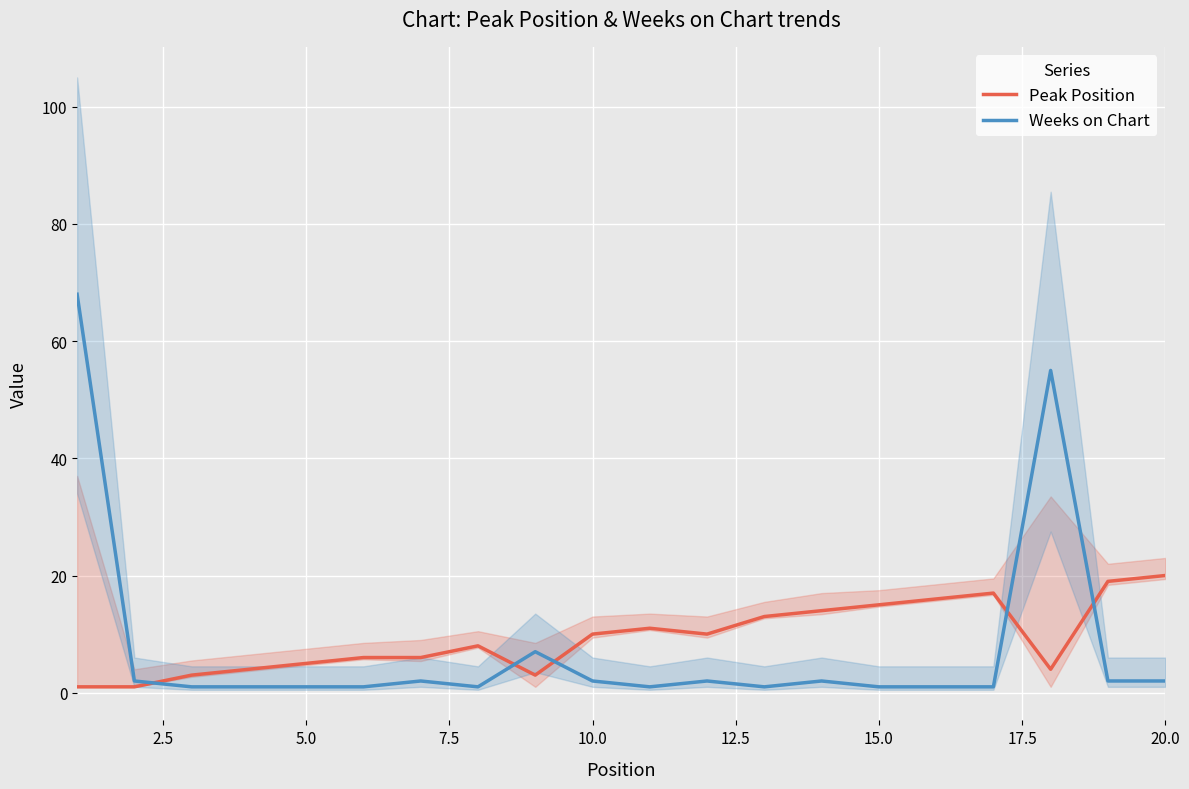

How many distinct data groups are displayed?

2